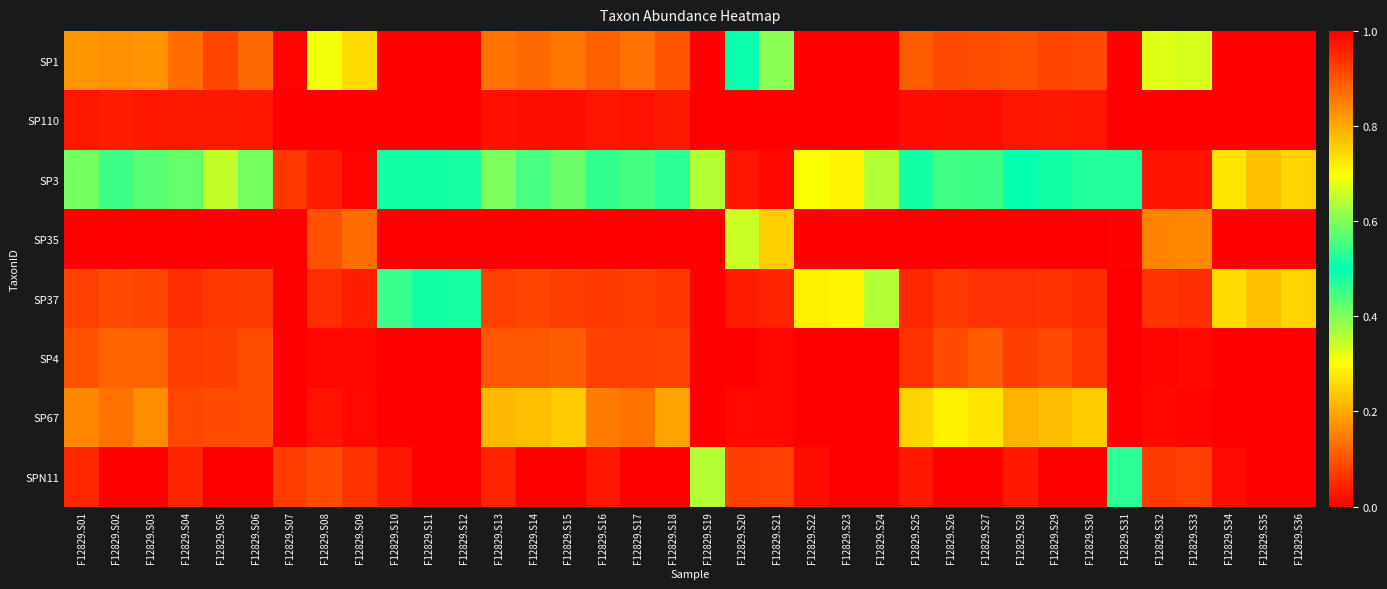

Reading left to right, list all the values displayed in this chart.

SP1: F12829.S01=0.2	F12829.S02=0.2	F12829.S03=0.2	F12829.S04=0.1	F12829.S05=0.1	F12829.S06=0.1	F12829.S07=0.0	F12829.S08=0.7	F12829.S09=0.7	F12829.S10=0.0	F12829.S11=0.0	F12829.S12=0.0	F12829.S13=0.1	F12829.S14=0.1	F12829.S15=0.1	F12829.S16=0.1	F12829.S17=0.1	F12829.S18=0.1	F12829.S19=0.0	F12829.S20=0.5	F12829.S21=0.6	F12829.S22=0.0	F12829.S23=0.0	F12829.S24=0.0	F12829.S25=0.1	F12829.S26=0.1	F12829.S27=0.1	F12829.S28=0.1	F12829.S29=0.1	F12829.S30=0.1	F12829.S31=0.0	F12829.S32=0.7	F12829.S33=0.7	F12829.S34=0.0	F12829.S35=0.0	F12829.S36=0.0
SP110: F12829.S01=0.0	F12829.S02=0.0	F12829.S03=0.0	F12829.S04=0.0	F12829.S05=0.0	F12829.S06=0.0	F12829.S07=0.0	F12829.S08=0.0	F12829.S09=0.0	F12829.S10=0.0	F12829.S11=0.0	F12829.S12=0.0	F12829.S13=0.0	F12829.S14=0.0	F12829.S15=0.0	F12829.S16=0.0	F12829.S17=0.0	F12829.S18=0.0	F12829.S19=0.0	F12829.S20=0.0	F12829.S21=0.0	F12829.S22=0.0	F12829.S23=0.0	F12829.S24=0.0	F12829.S25=0.0	F12829.S26=0.0	F12829.S27=0.0	F12829.S28=0.0	F12829.S29=0.0	F12829.S30=0.0	F12829.S31=0.0	F12829.S32=0.0	F12829.S33=0.0	F12829.S34=0.0	F12829.S35=0.0	F12829.S36=0.0
SP3: F12829.S01=0.4	F12829.S02=0.5	F12829.S03=0.4	F12829.S04=0.6	F12829.S05=0.7	F12829.S06=0.6	F12829.S07=0.1	F12829.S08=0.0	F12829.S09=0.0	F12829.S10=0.5	F12829.S11=0.5	F12829.S12=0.5	F12829.S13=0.4	F12829.S14=0.4	F12829.S15=0.4	F12829.S16=0.5	F12829.S17=0.6	F12829.S18=0.5	F12829.S19=0.4	F12829.S20=0.0	F12829.S21=0.0	F12829.S22=0.7	F12829.S23=0.7	F12829.S24=0.6	F12829.S25=0.5	F12829.S26=0.4	F12829.S27=0.5	F12829.S28=0.5	F12829.S29=0.5	F12829.S30=0.5	F12829.S31=0.5	F12829.S32=0.0	F12829.S33=0.0	F12829.S34=0.7	F12829.S35=0.8	F12829.S36=0.7
SP35: F12829.S01=0.0	F12829.S02=0.0	F12829.S03=0.0	F12829.S04=0.0	F12829.S05=0.0	F12829.S06=0.0	F12829.S07=0.0	F12829.S08=0.1	F12829.S09=0.1	F12829.S10=0.0	F12829.S11=0.0	F12829.S12=0.0	F12829.S13=0.0	F12829.S14=0.0	F12829.S15=0.0	F12829.S16=0.0	F12829.S17=0.0	F12829.S18=0.0	F12829.S19=0.0	F12829.S20=0.3	F12829.S21=0.2	F12829.S22=0.0	F12829.S23=0.0	F12829.S24=0.0	F12829.S25=0.0	F12829.S26=0.0	F12829.S27=0.0	F12829.S28=0.0	F12829.S29=0.0	F12829.S30=0.0	F12829.S31=0.0	F12829.S32=0.2	F12829.S33=0.2	F12829.S34=0.0	F12829.S35=0.0	F12829.S36=0.0
SP37: F12829.S01=0.1	F12829.S02=0.1	F12829.S03=0.1	F12829.S04=0.1	F12829.S05=0.1	F12829.S06=0.1	F12829.S07=0.0	F12829.S08=0.1	F12829.S09=0.0	F12829.S10=0.5	F12829.S11=0.5	F12829.S12=0.5	F12829.S13=0.1	F12829.S14=0.1	F12829.S15=0.1	F12829.S16=0.1	F12829.S17=0.1	F12829.S18=0.1	F12829.S19=0.0	F12829.S20=0.0	F12829.S21=0.0	F12829.S22=0.3	F12829.S23=0.3	F12829.S24=0.4	F12829.S25=0.0	F12829.S26=0.1	F12829.S27=0.1	F12829.S28=0.1	F12829.S29=0.1	F12829.S30=0.1	F12829.S31=0.0	F12829.S32=0.1	F12829.S33=0.1	F12829.S34=0.3	F12829.S35=0.2	F12829.S36=0.3
SP4: F12829.S01=0.1	F12829.S02=0.1	F12829.S03=0.1	F12829.S04=0.1	F12829.S05=0.1	F12829.S06=0.1	F12829.S07=0.0	F12829.S08=0.0	F12829.S09=0.0	F12829.S10=0.0	F12829.S11=0.0	F12829.S12=0.0	F12829.S13=0.1	F12829.S14=0.1	F12829.S15=0.1	F12829.S16=0.1	F12829.S17=0.1	F12829.S18=0.1	F12829.S19=0.0	F12829.S20=0.0	F12829.S21=0.0	F12829.S22=0.0	F12829.S23=0.0	F12829.S24=0.0	F12829.S25=0.1	F12829.S26=0.1	F12829.S27=0.1	F12829.S28=0.1	F12829.S29=0.1	F12829.S30=0.1	F12829.S31=0.0	F12829.S32=0.0	F12829.S33=0.0	F12829.S34=0.0	F12829.S35=0.0	F12829.S36=0.0
SP67: F12829.S01=0.2	F12829.S02=0.1	F12829.S03=0.2	F12829.S04=0.1	F12829.S05=0.1	F12829.S06=0.1	F12829.S07=0.0	F12829.S08=0.0	F12829.S09=0.0	F12829.S10=0.0	F12829.S11=0.0	F12829.S12=0.0	F12829.S13=0.2	F12829.S14=0.2	F12829.S15=0.2	F12829.S16=0.1	F12829.S17=0.1	F12829.S18=0.2	F12829.S19=0.0	F12829.S20=0.0	F12829.S21=0.0	F12829.S22=0.0	F12829.S23=0.0	F12829.S24=0.0	F12829.S25=0.3	F12829.S26=0.3	F12829.S27=0.3	F12829.S28=0.2	F12829.S29=0.2	F12829.S30=0.2	F12829.S31=0.0	F12829.S32=0.0	F12829.S33=0.0	F12829.S34=0.0	F12829.S35=0.0	F12829.S36=0.0
SPN11: F12829.S01=0.0	F12829.S02=0.0	F12829.S03=0.0	F12829.S04=0.0	F12829.S05=0.0	F12829.S06=0.0	F12829.S07=0.9	F12829.S08=0.1	F12829.S09=0.1	F12829.S10=0.0	F12829.S11=0.0	F12829.S12=0.0	F12829.S13=0.0	F12829.S14=0.0	F12829.S15=0.0	F12829.S16=0.0	F12829.S17=0.0	F12829.S18=0.0	F12829.S19=0.6	F12829.S20=0.1	F12829.S21=0.1	F12829.S22=0.0	F12829.S23=0.0	F12829.S24=0.0	F12829.S25=0.0	F12829.S26=0.0	F12829.S27=0.0	F12829.S28=0.0	F12829.S29=0.0	F12829.S30=0.0	F12829.S31=0.5	F12829.S32=0.1	F12829.S33=0.1	F12829.S34=0.0	F12829.S35=0.0	F12829.S36=0.0